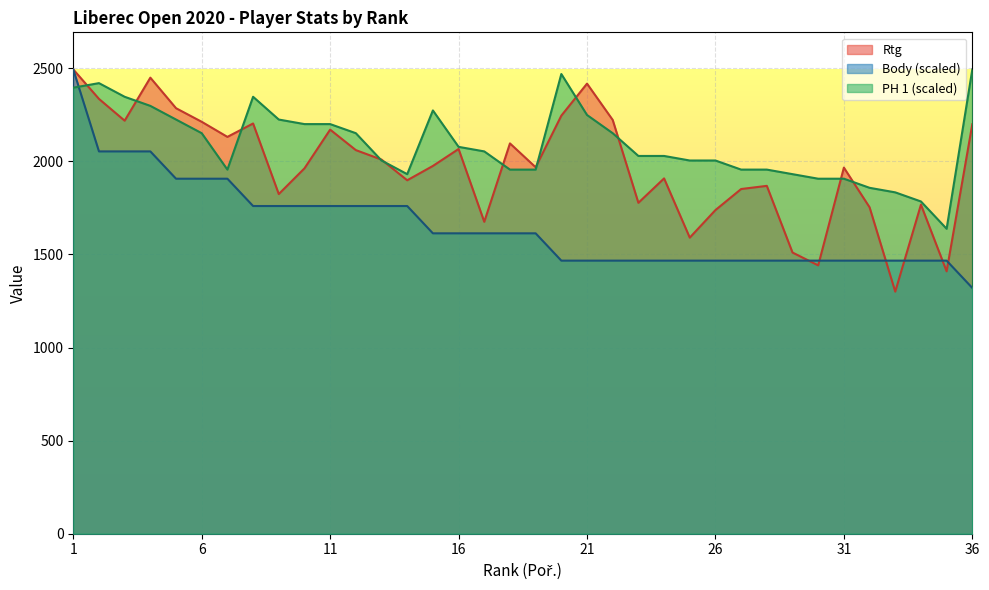

How many values in the Body series are below 1613?

17